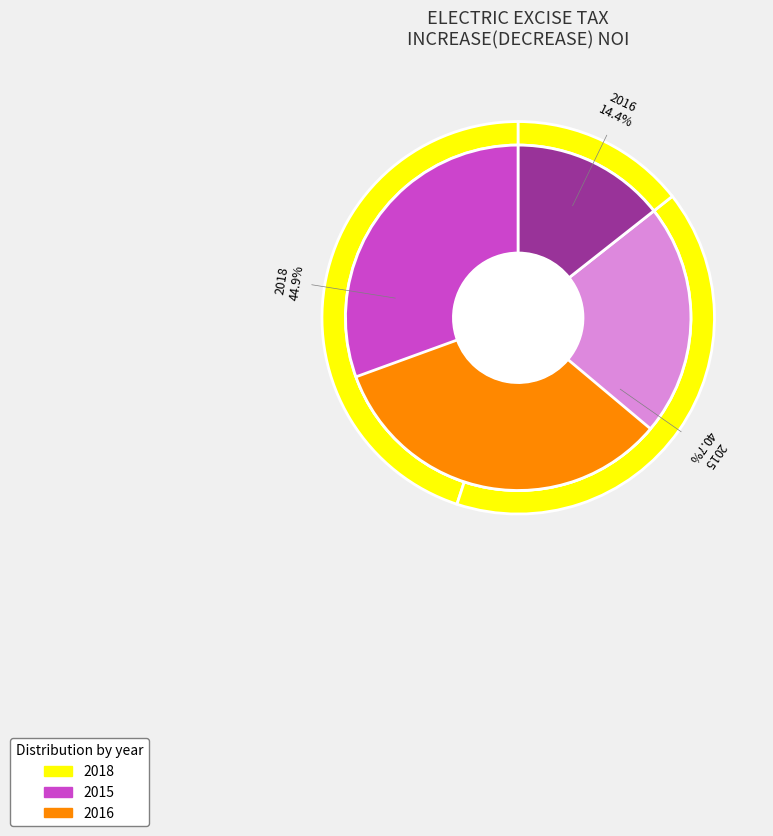

What percentage is the 2016 slice, to the nearest percent?

14%